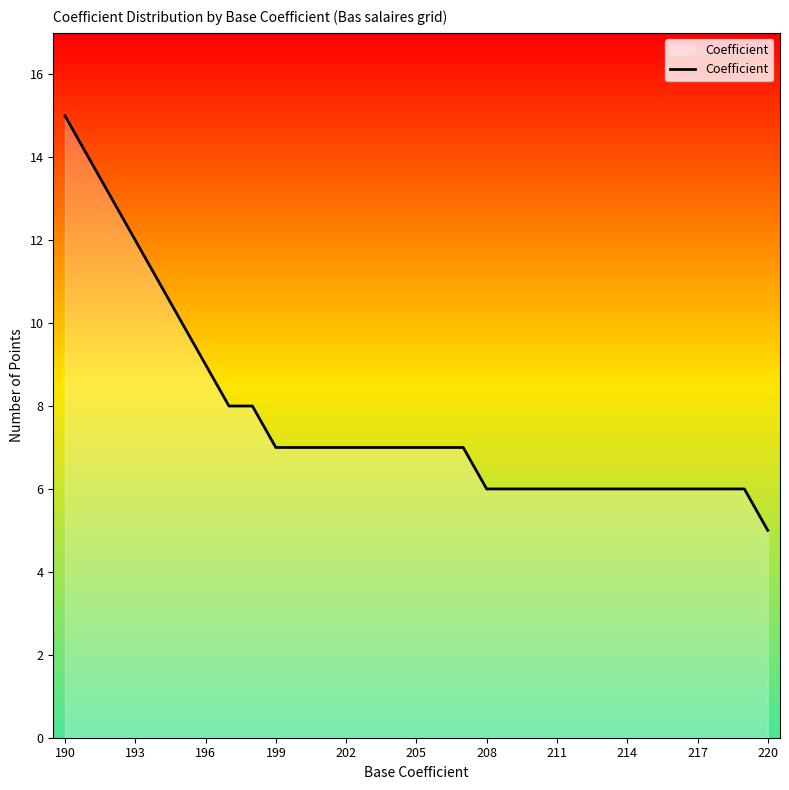

True or false: the data shows 1 at 29.

False